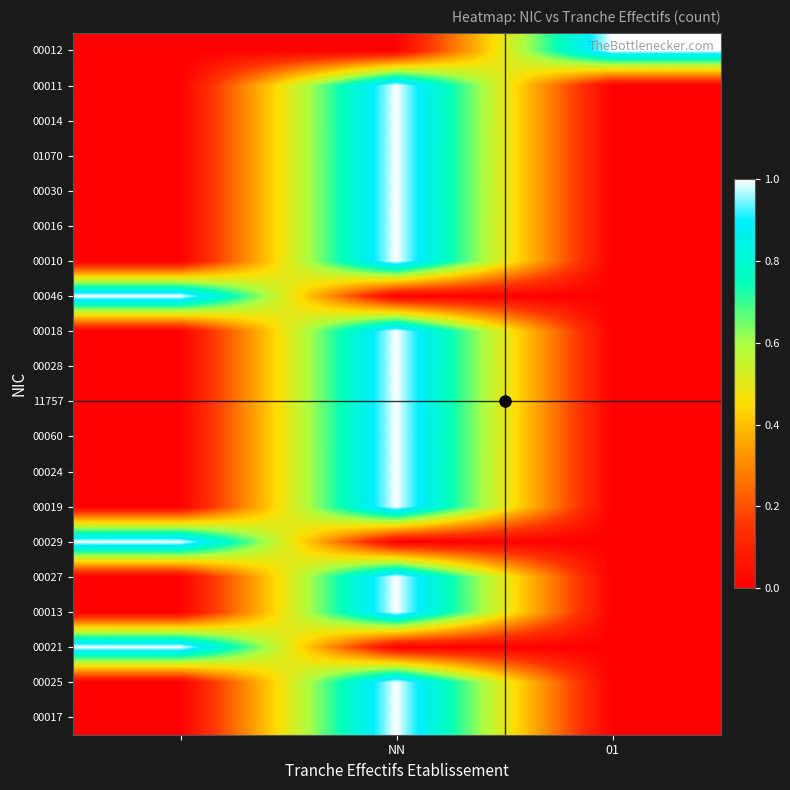

Reading left to right, what are all the values shown in this chart?

00012: 0	0	1
00011: 0	1	0
00014: 0	1	0
01070: 0	1	0
00030: 0	1	0
00016: 0	1	0
00010: 0	1	0
00046: 1	0	0
00018: 0	1	0
00028: 0	1	0
11757: 0	1	0
00060: 0	1	0
00024: 0	1	0
00019: 0	1	0
00029: 1	0	0
00027: 0	1	0
00013: 0	1	0
00021: 1	0	0
00025: 0	1	0
00017: 0	1	0